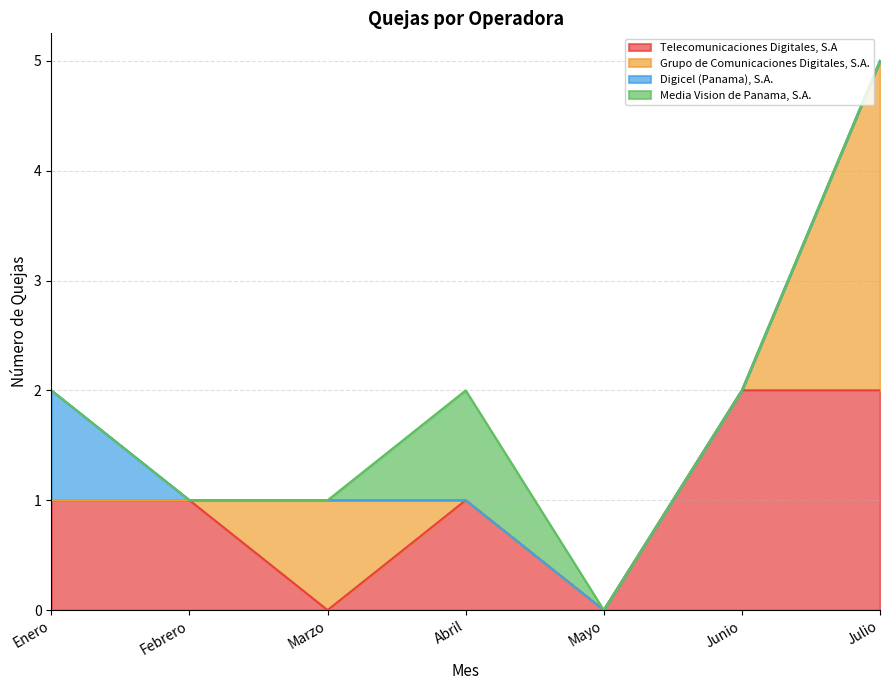

At which category does Telecomunicaciones Digitales, S.A reach its first local valley?

Marzo